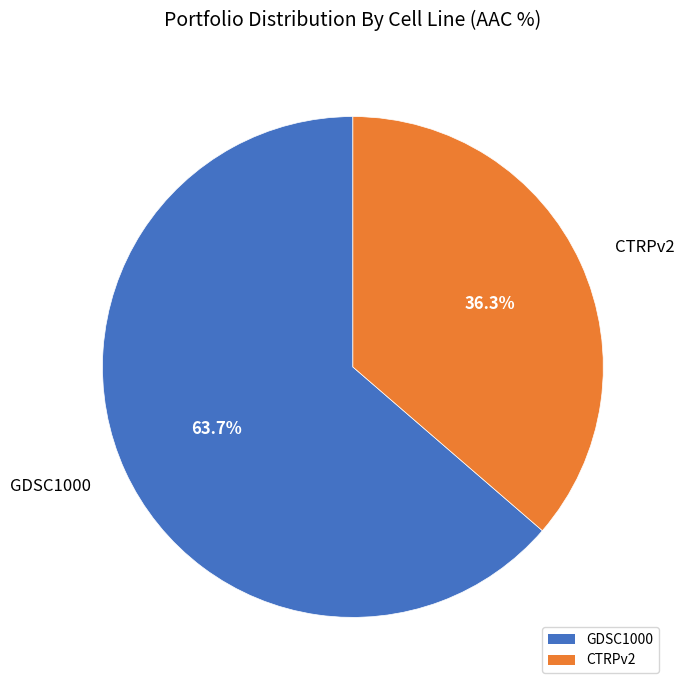

What is the ratio of the value at CTRPv2 to the value at GDSC1000?

0.6